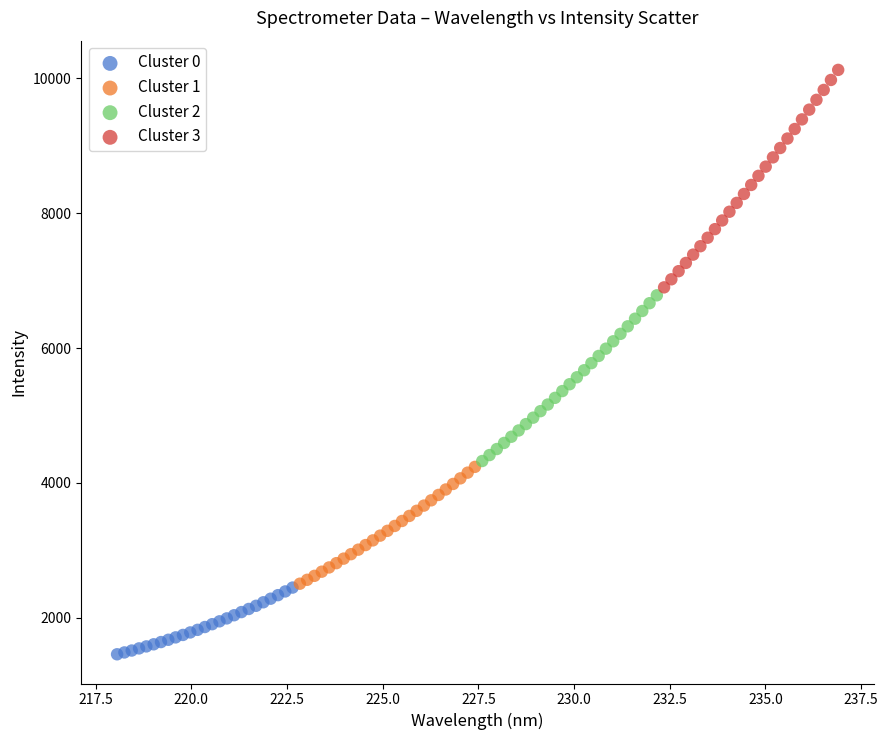

What are all the series names shown in the legend?

Cluster 0, Cluster 1, Cluster 2, Cluster 3